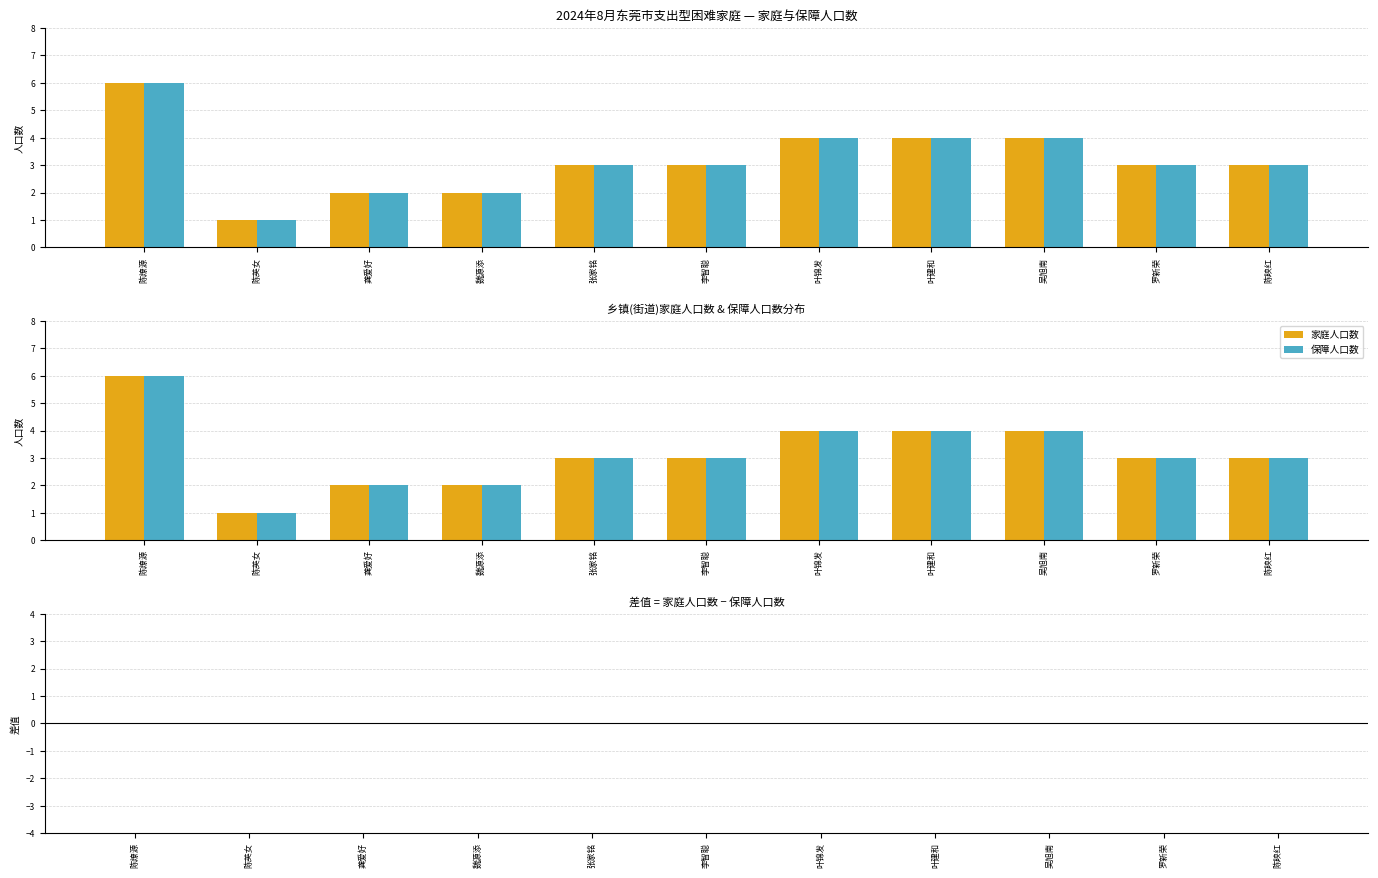

Reading left to right, transcribe all the data shown in this chart.

家庭人口数: 6	1	2	2	3	3	4	4	4	3	3
保障人口数: 6	1	2	2	3	3	4	4	4	3	3
差值(家庭-保障): 0	0	0	0	0	0	0	0	0	0	0